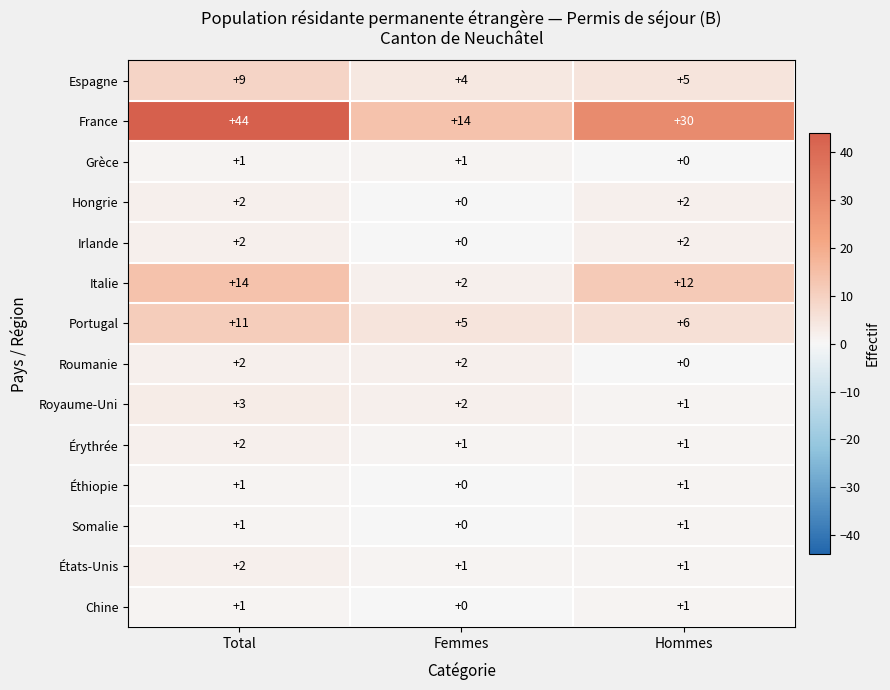

At which category is the sum across all series the highest?

Total